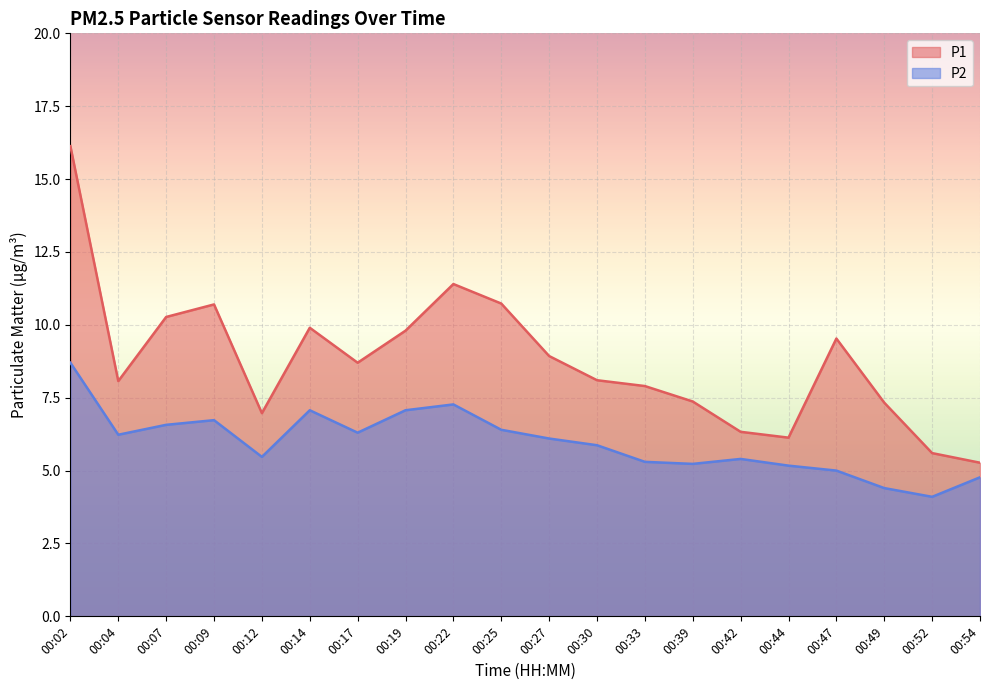

Where is the first local minimum for P1?

00:04